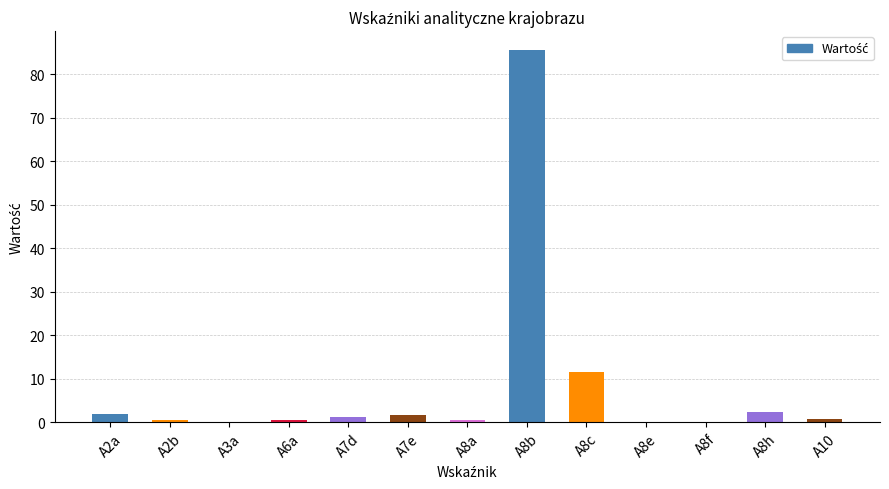

Are the bars grouped side by side (vs. stacked)?

No